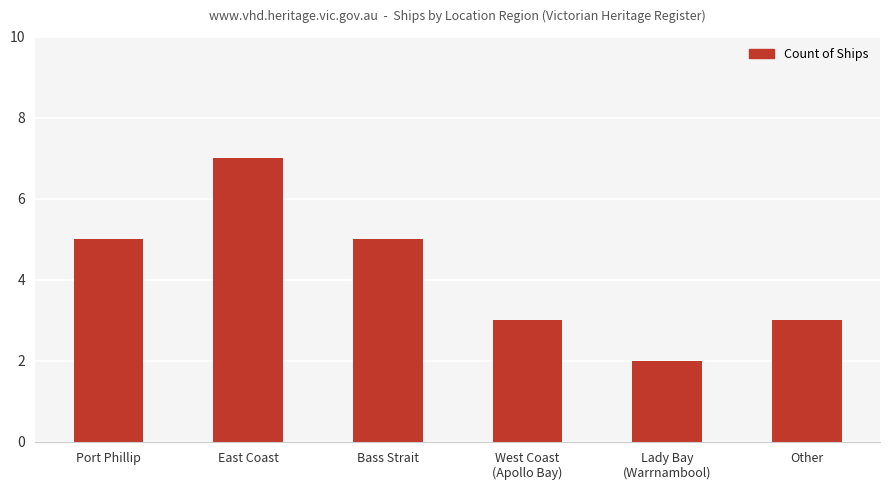

Reading right to left, list all the values displayed in this chart.

3	2	3	5	7	5